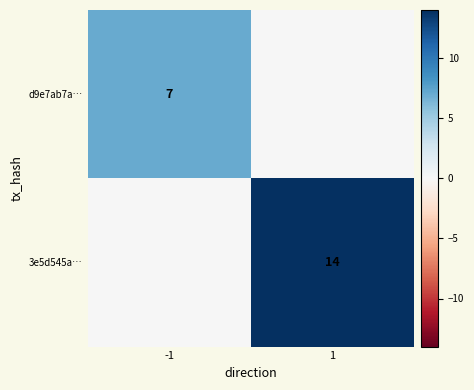

Is it true that d9e7ab7a… equals 7 at -1?

True